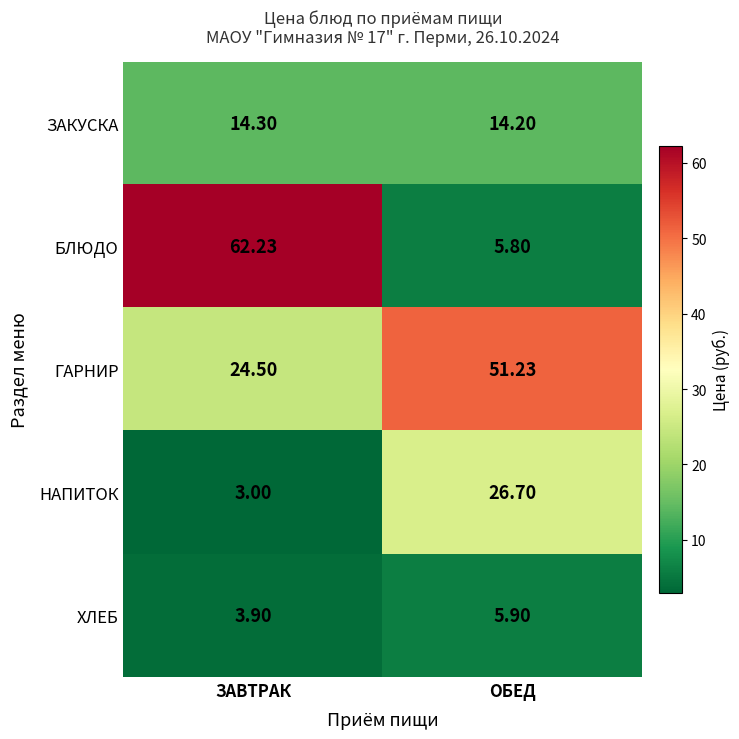

At which category is the sum across all series the highest?

ЗАВТРАК